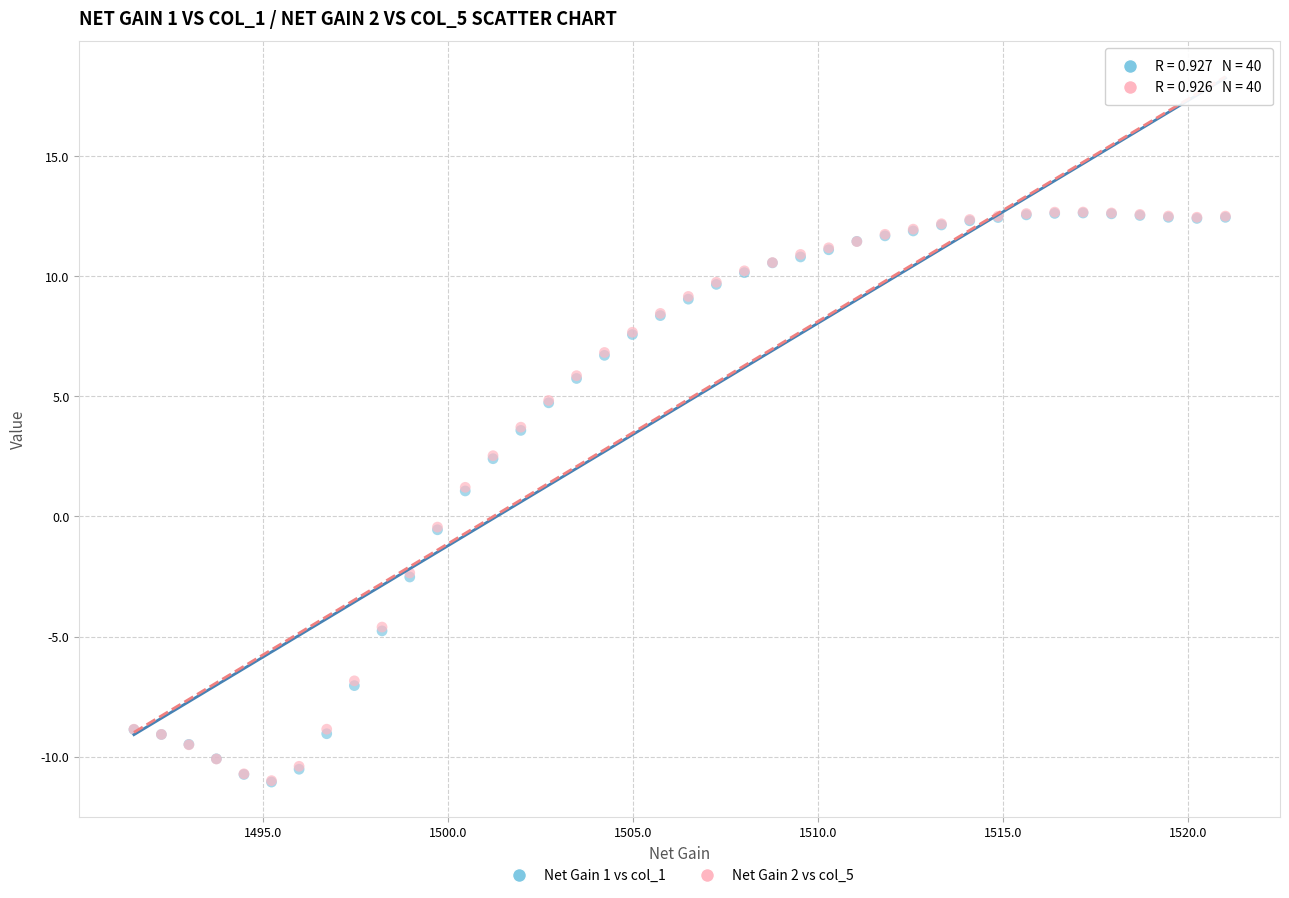

What are all the series names shown in the legend?

Net Gain 1 vs col_1, Net Gain 2 vs col_5